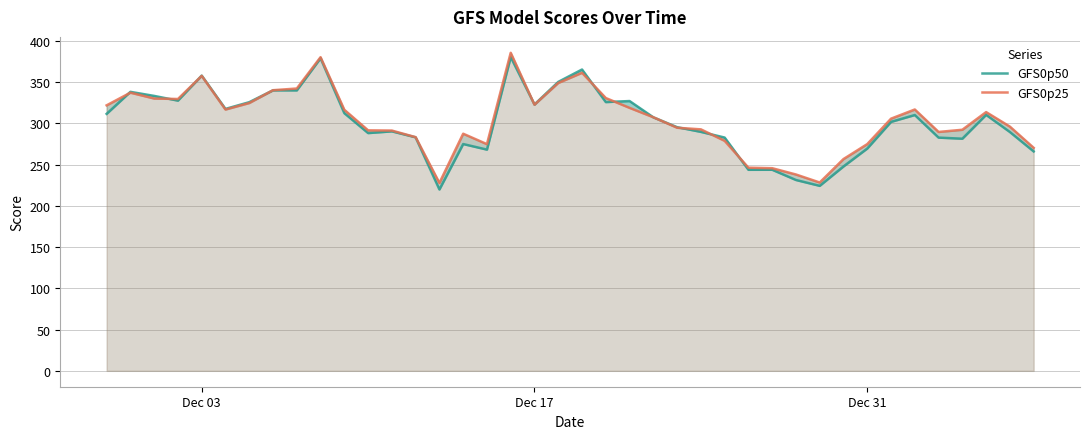

How many interior local peaks does the GFS0p25 series have?

8